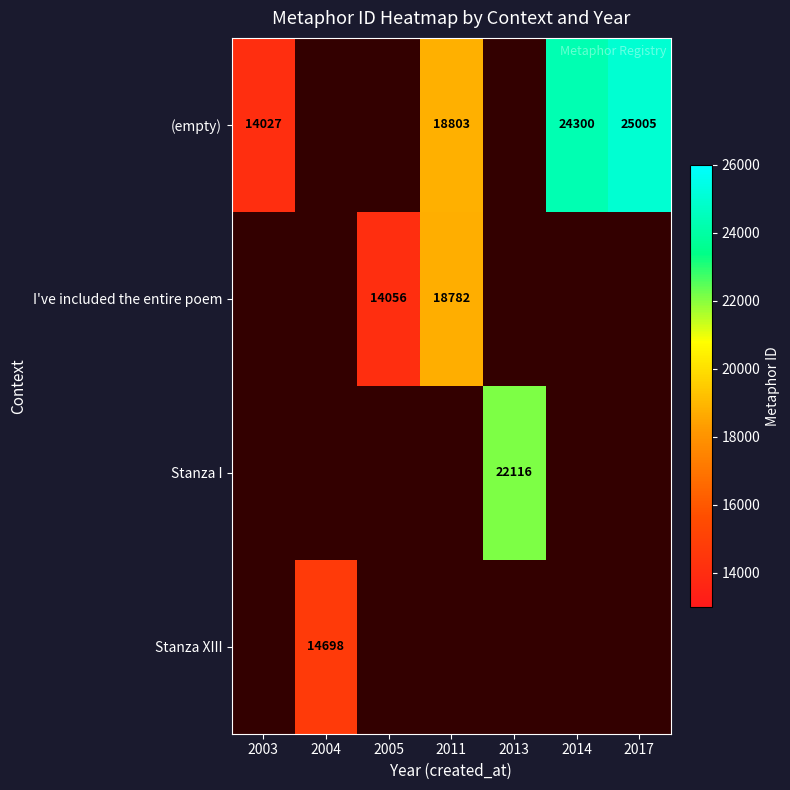

Is it true that Stanza I equals 13452 at 2013?

False